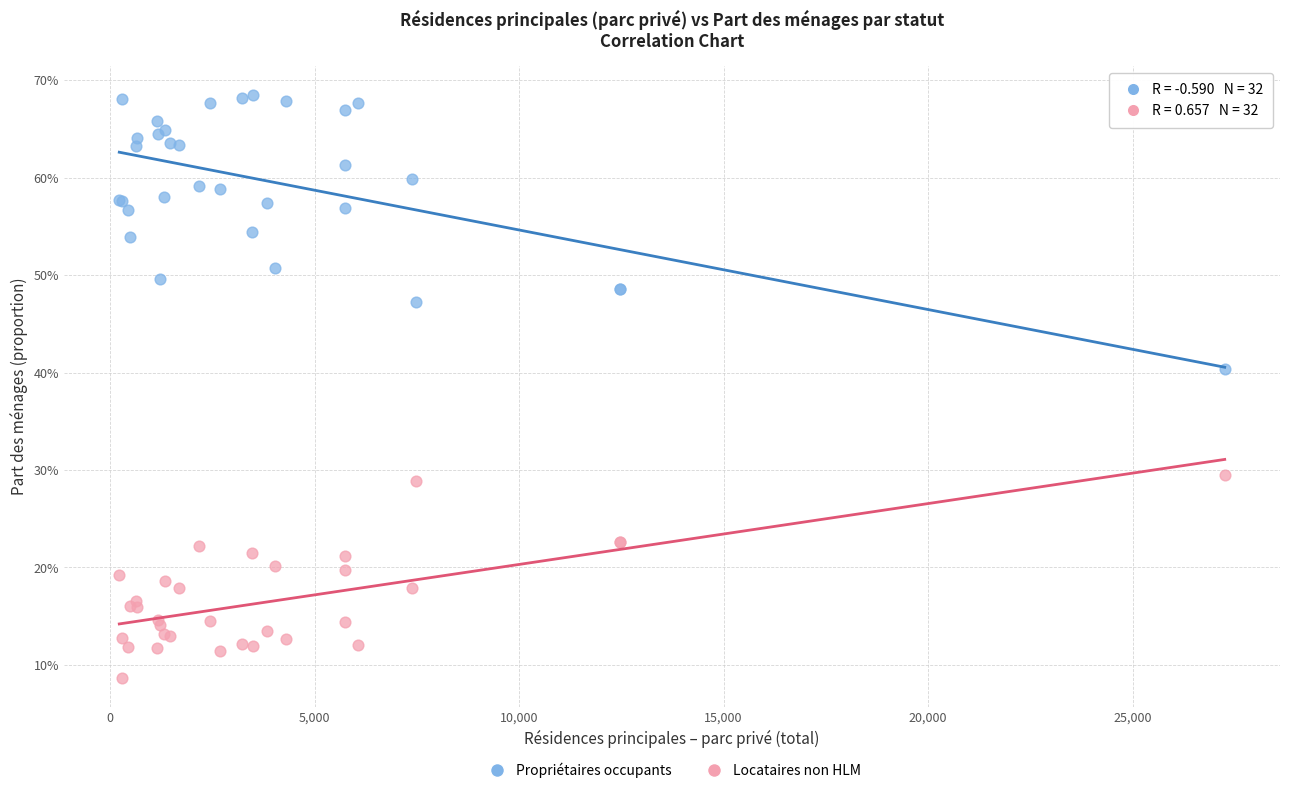

Which series contains the lowest Y value?

Locataires non HLM